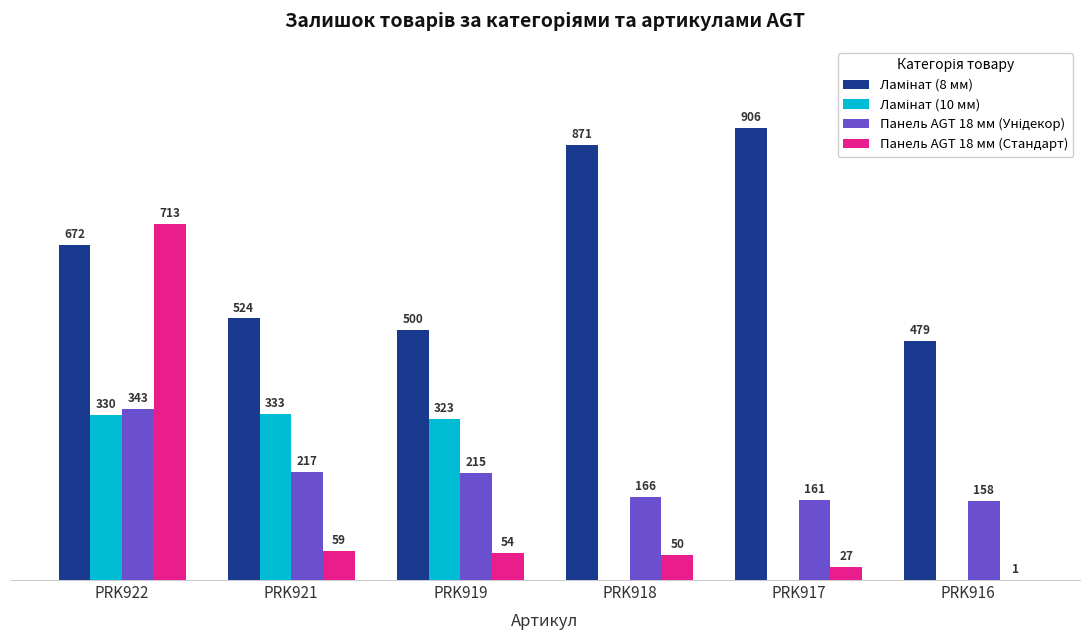

At which category is the sum across all series the highest?

PRK922